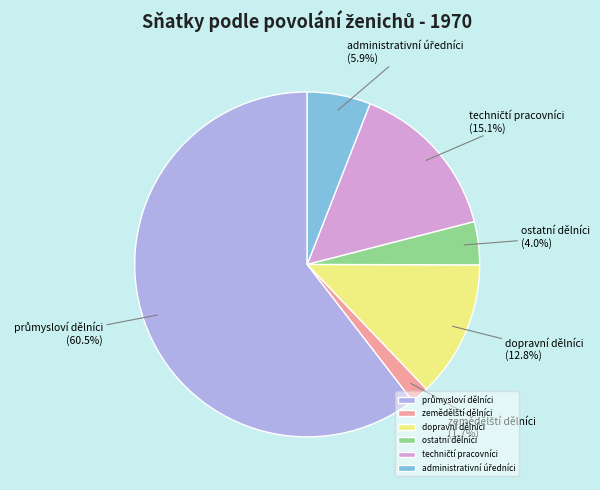

Does any single category account for the majority?

Yes